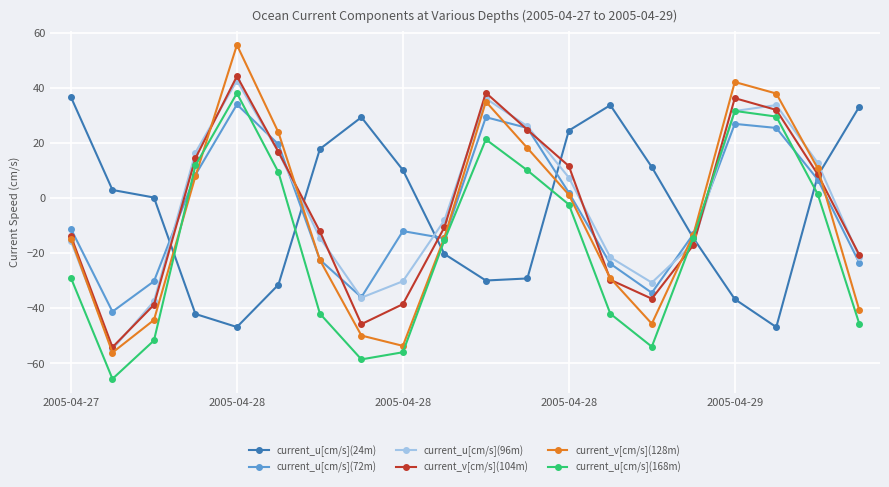

What is the greatest value displayed?

55.6